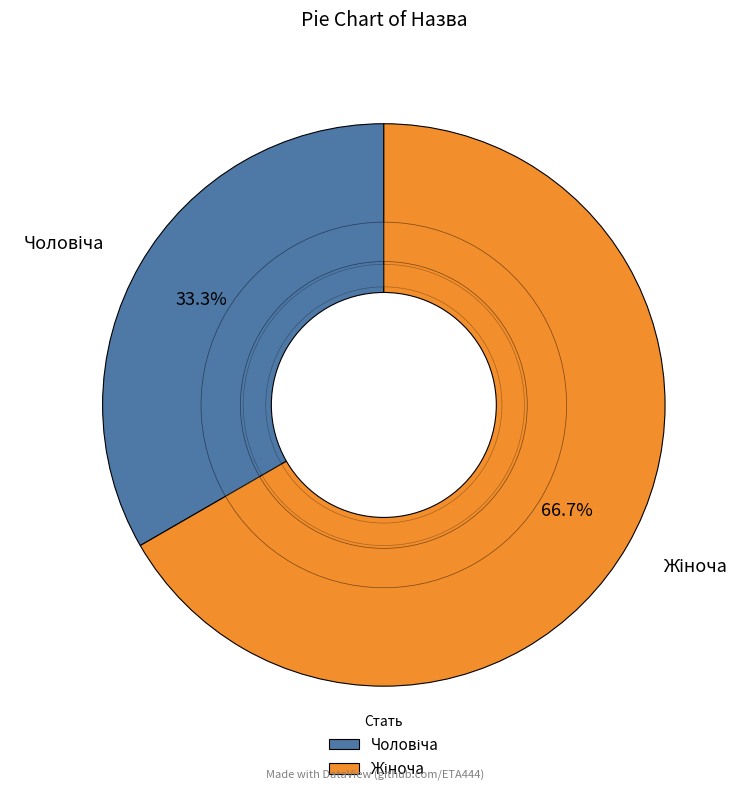

True or false: Чоловіча accounts for 47% of the total.

False